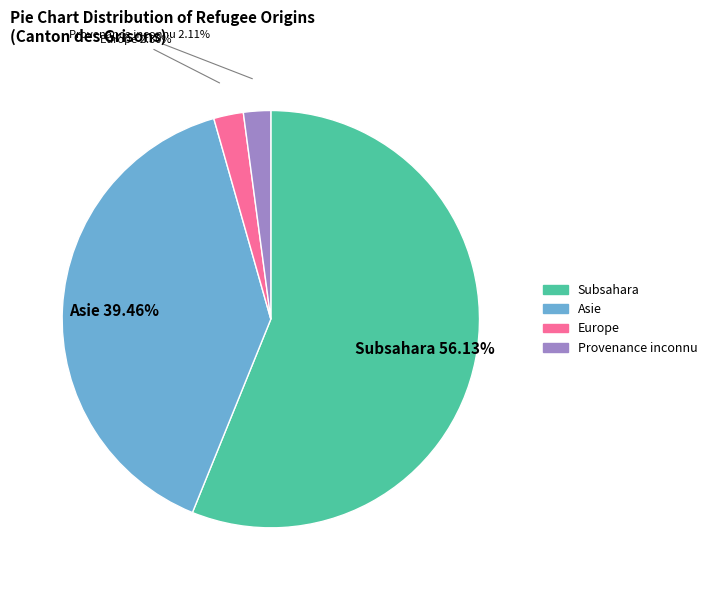

The Provenance inconnu slice represents 14% of the pie. True or false?

False